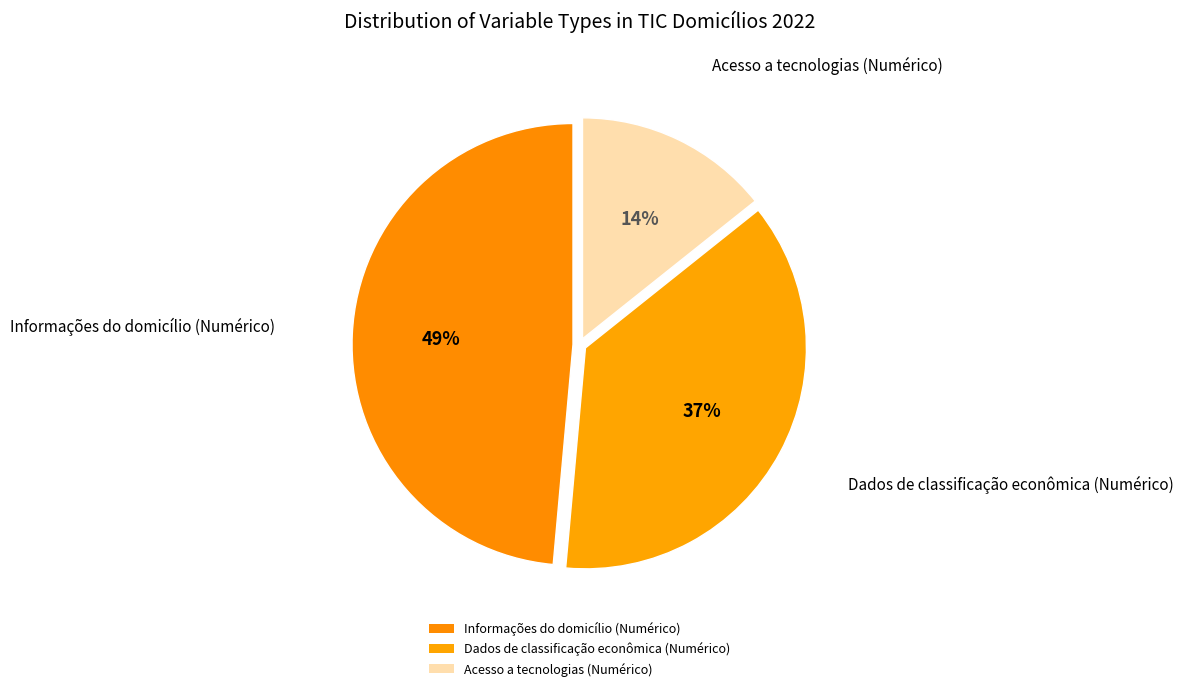

Count the number of slices in the pie.

3